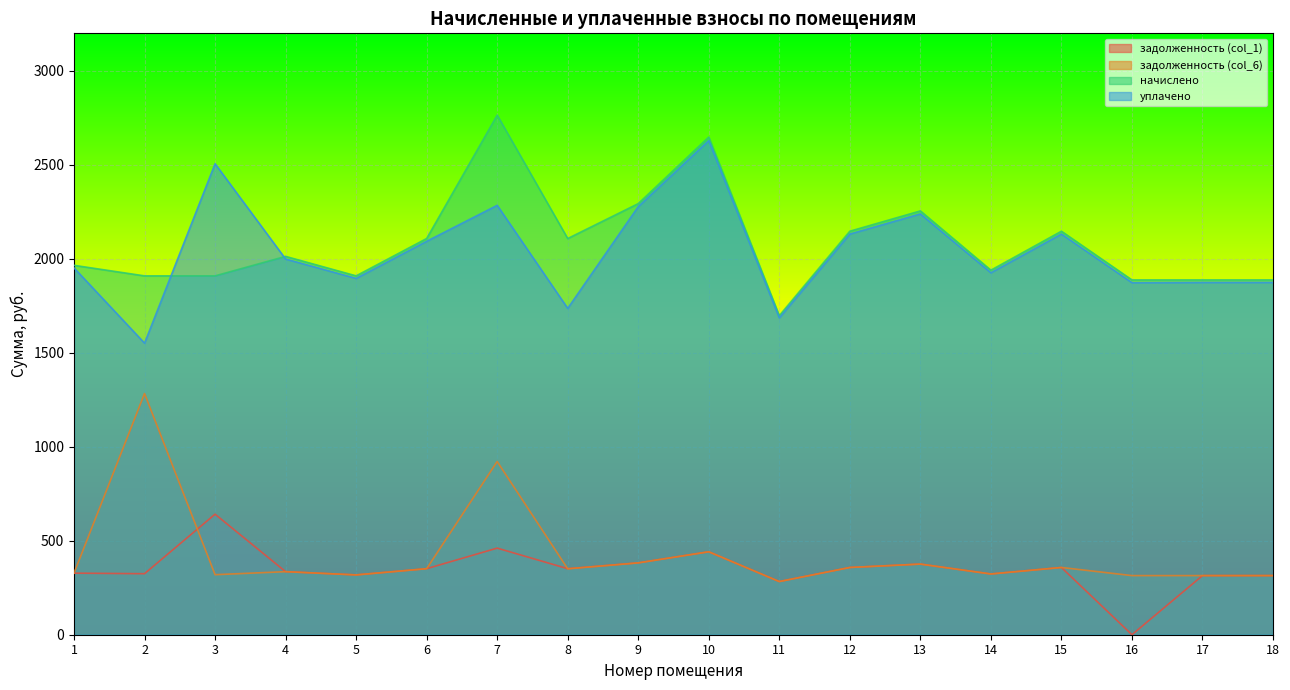

How many distinct data groups are displayed?

4